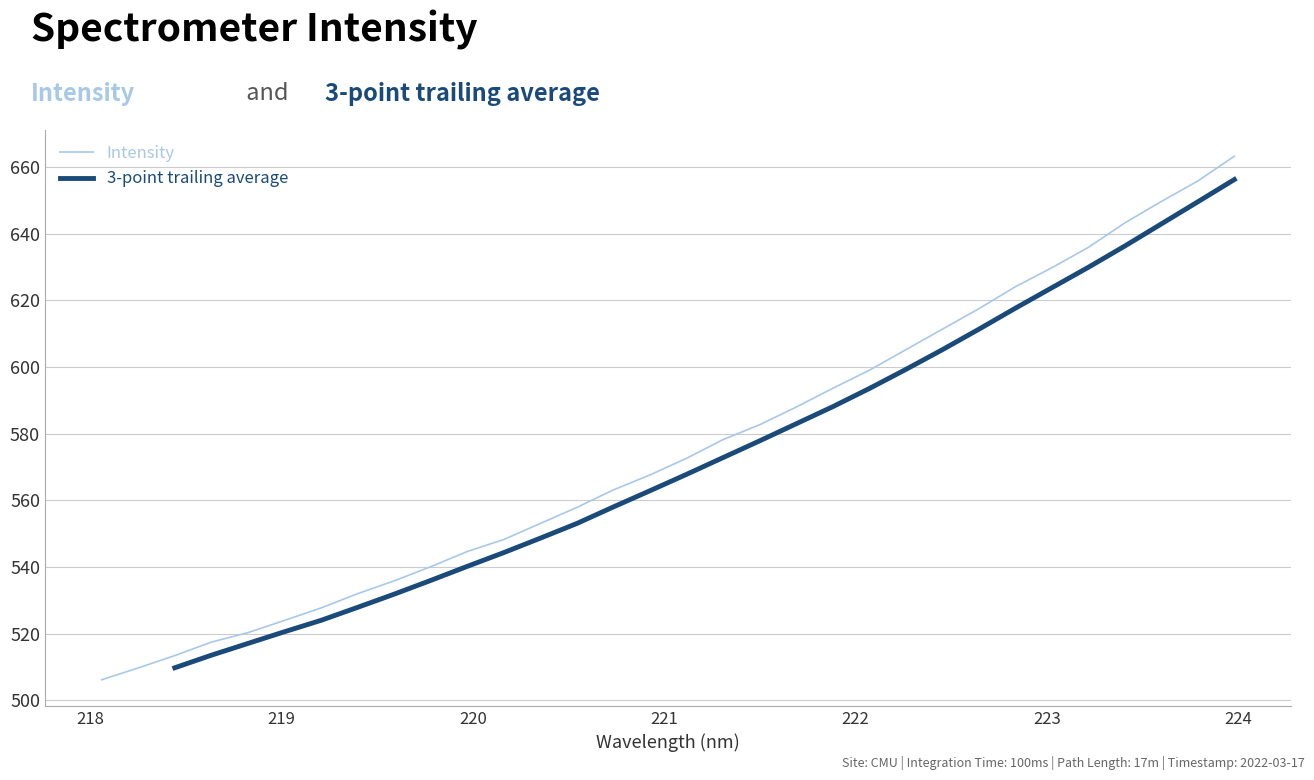

What is the minimum value for Intensity?

506.1